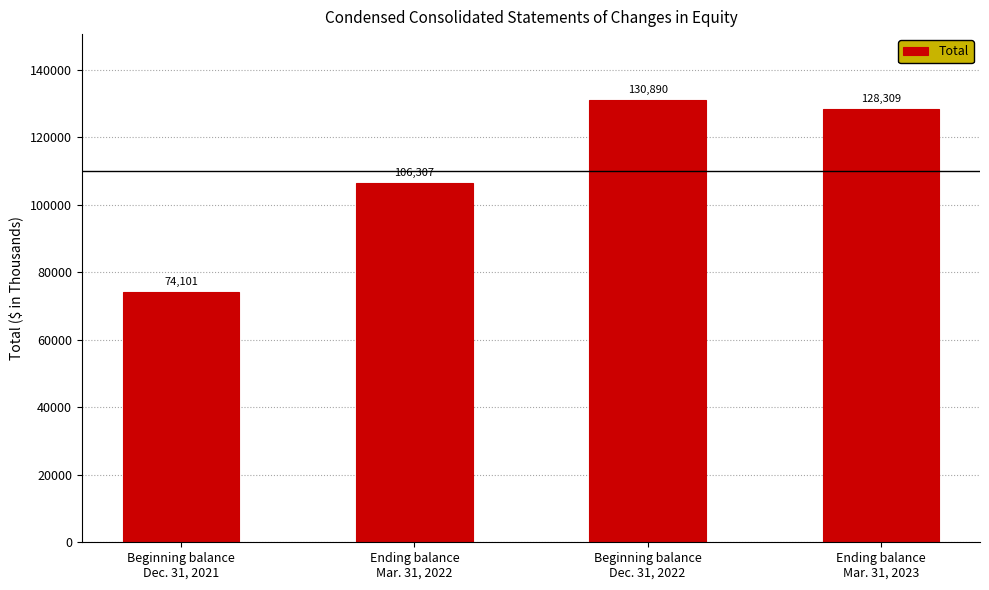

Where is the data nearest to the value 102495?

Ending balance
Mar. 31, 2022